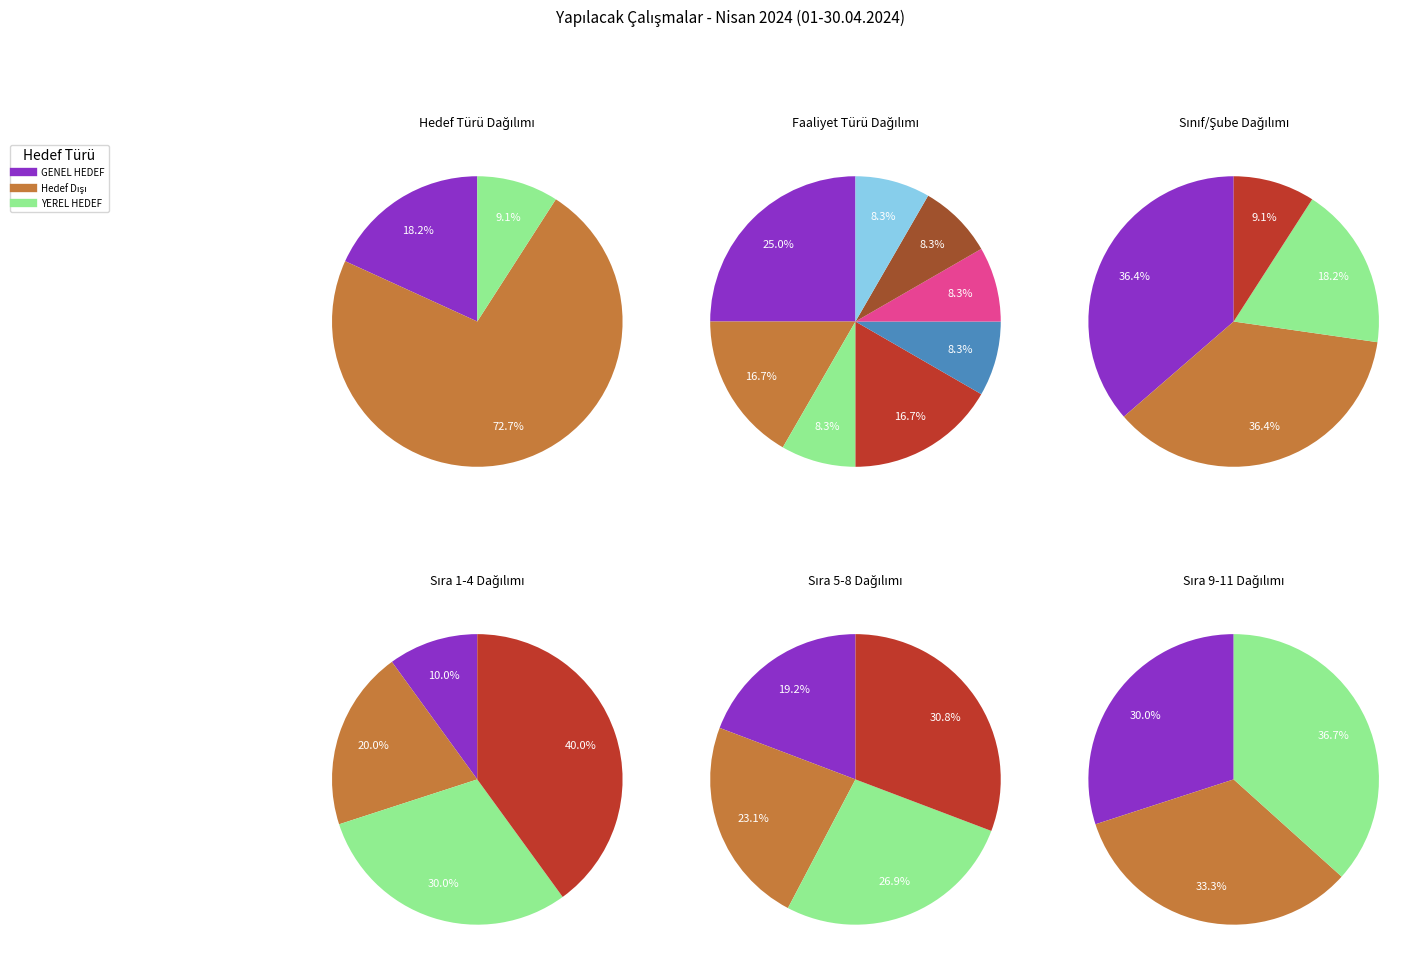

How many slices are in this pie chart?

3